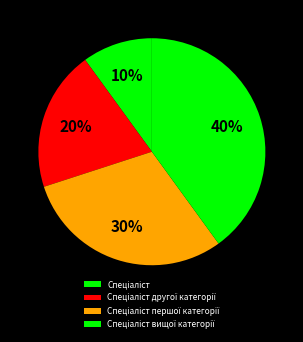

To the nearest percent, what is the difference between the largest and smallest slice percentages?

30%